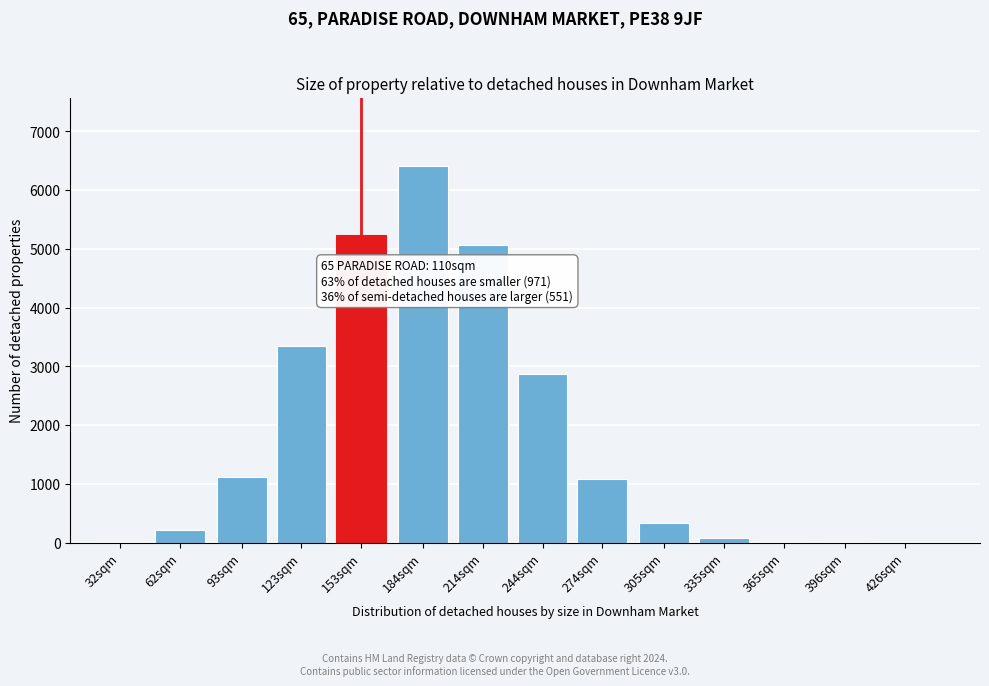

What is the ratio of the value at 244sqm to the value at 274sqm?

2.7